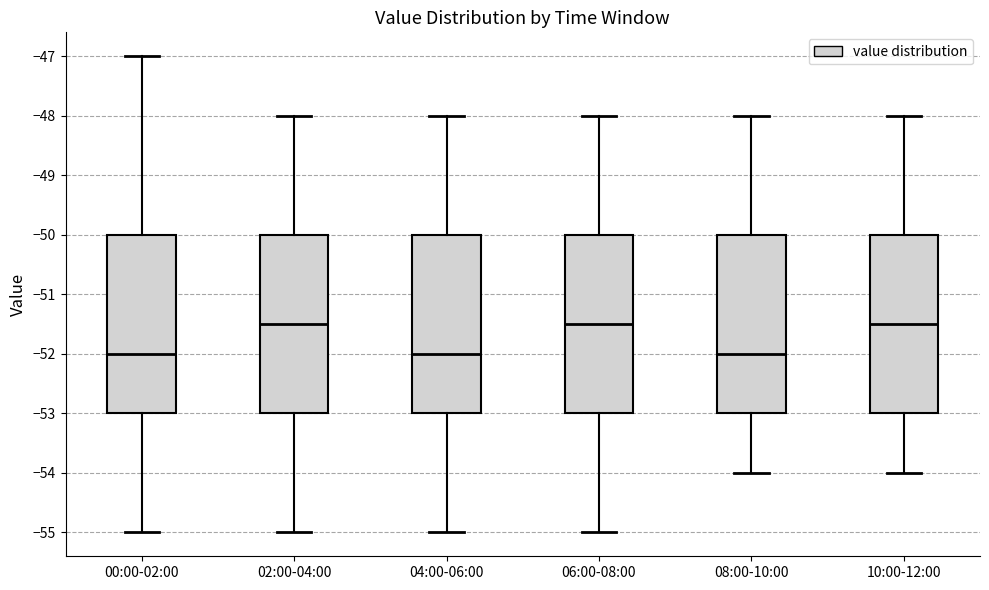

Reading left to right, read every box against the y-axis: the position of its median line, the range the box covers, and the ends of its whiskers. The values are not printed on the chart, so give them approximately, as read against the axis.

00:00-02:00: median -52.0, box -53.0 to -50.0, whiskers -55.0 to -47.0
02:00-04:00: median -51.5, box -53.0 to -50.0, whiskers -55.0 to -48.0
04:00-06:00: median -52.0, box -53.0 to -50.0, whiskers -55.0 to -48.0
06:00-08:00: median -51.5, box -53.0 to -50.0, whiskers -55.0 to -48.0
08:00-10:00: median -52.0, box -53.0 to -50.0, whiskers -54.0 to -48.0
10:00-12:00: median -51.5, box -53.0 to -50.0, whiskers -54.0 to -48.0